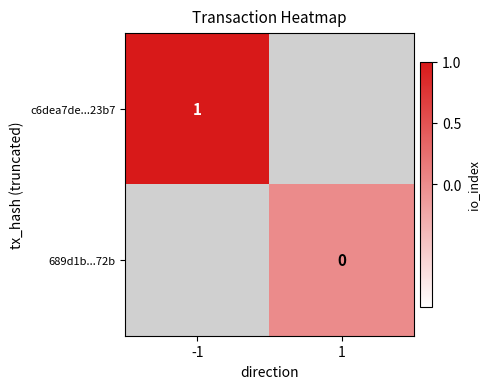

At how many categories does at least one series exceed 0?

1